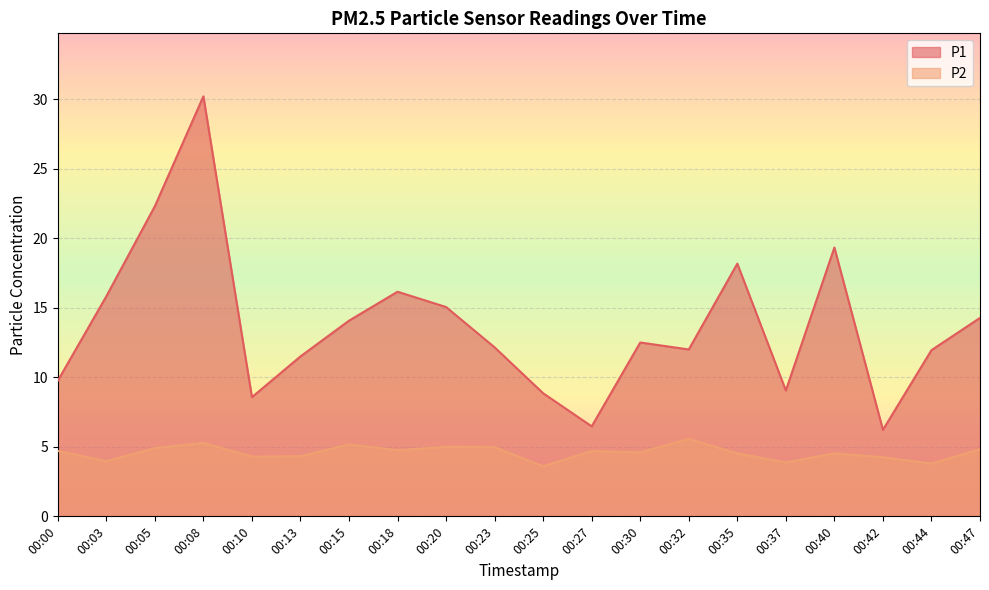

What is the difference between the maximum and second lowest values in the P2 series?

1.8